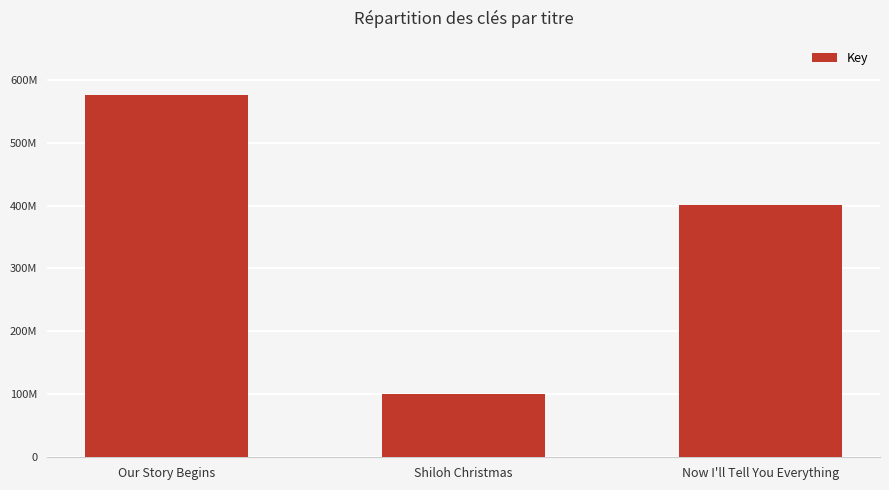

Does the chart contain stacked bars?

No